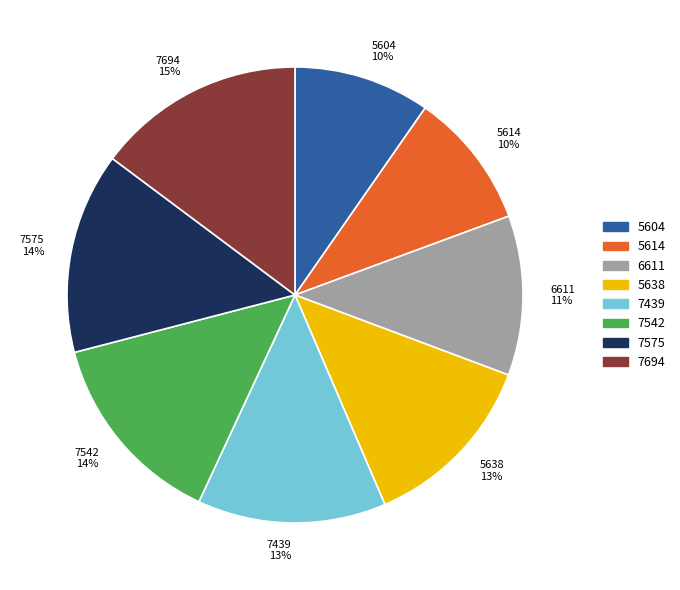

To the nearest percent, what is the difference between the largest and smallest slice percentages?

5%